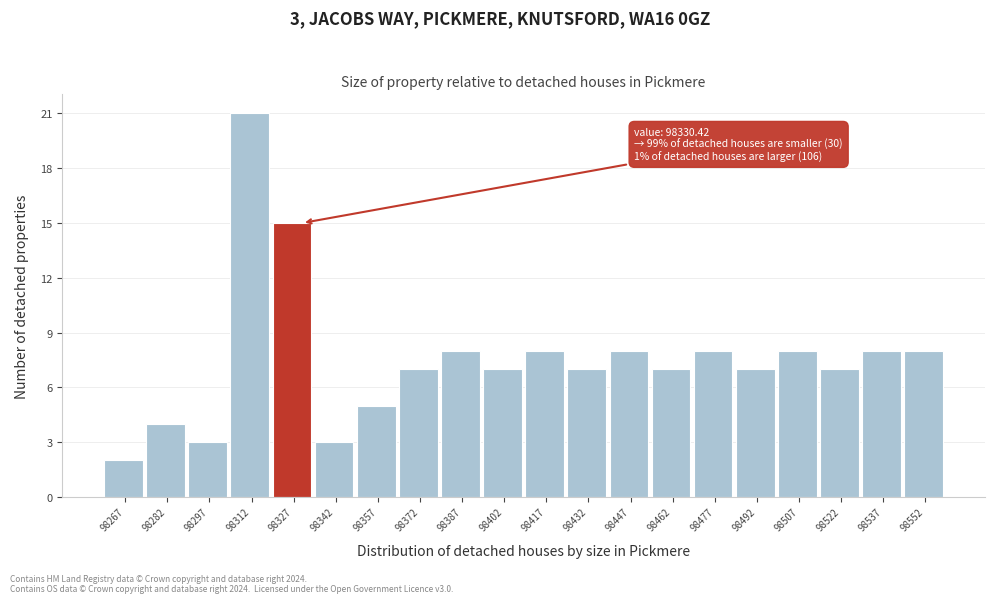

Which range on the x-axis has the tallest bar?

98304 to 98320